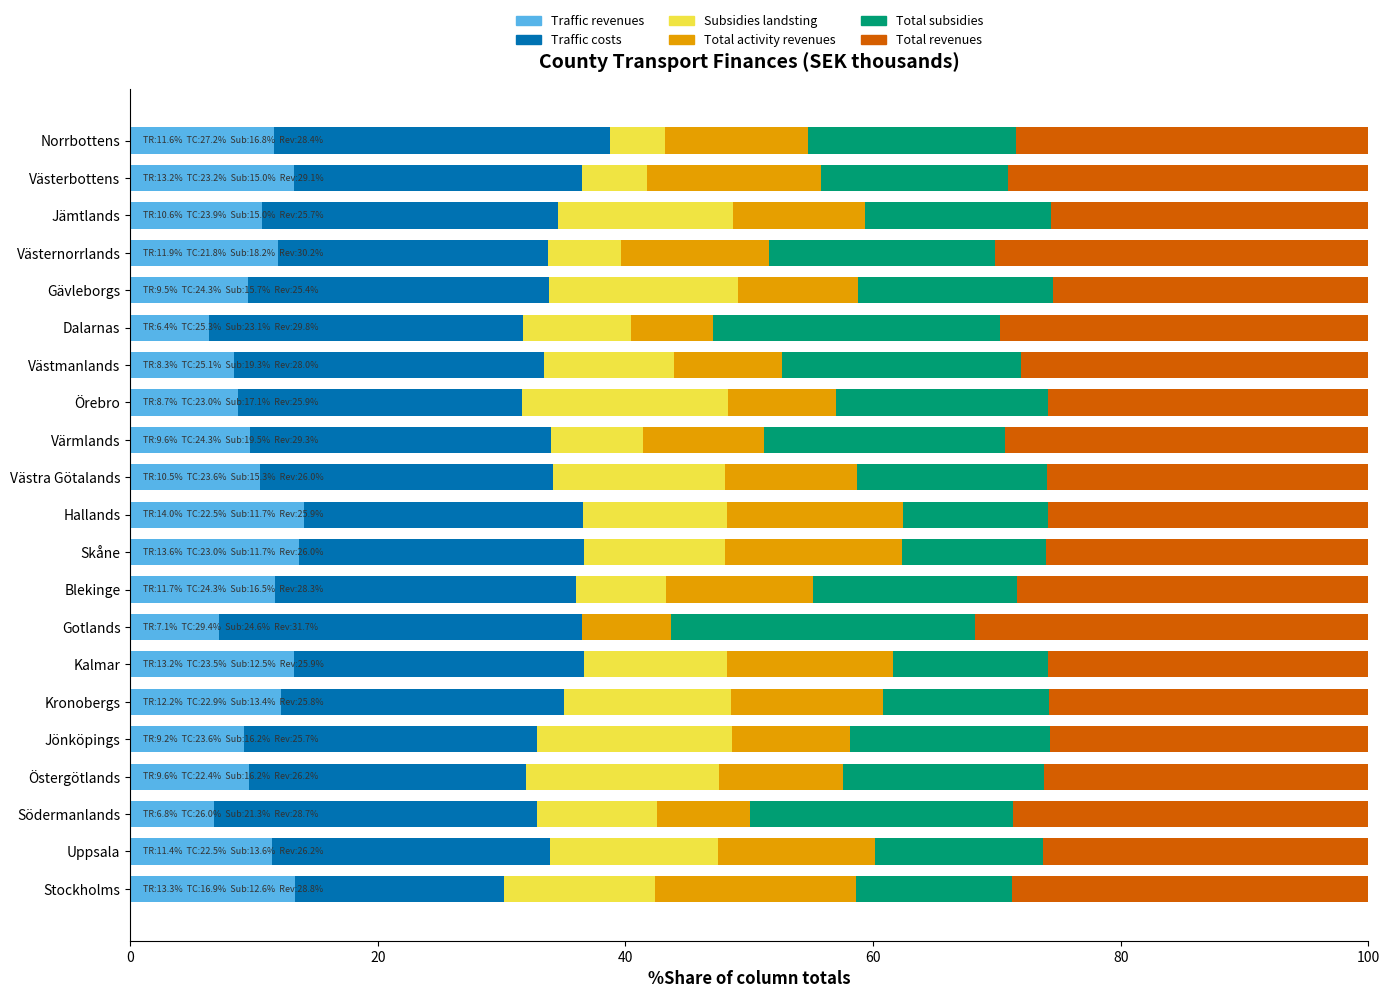

What is the total value across all series at Hallands?

100.0